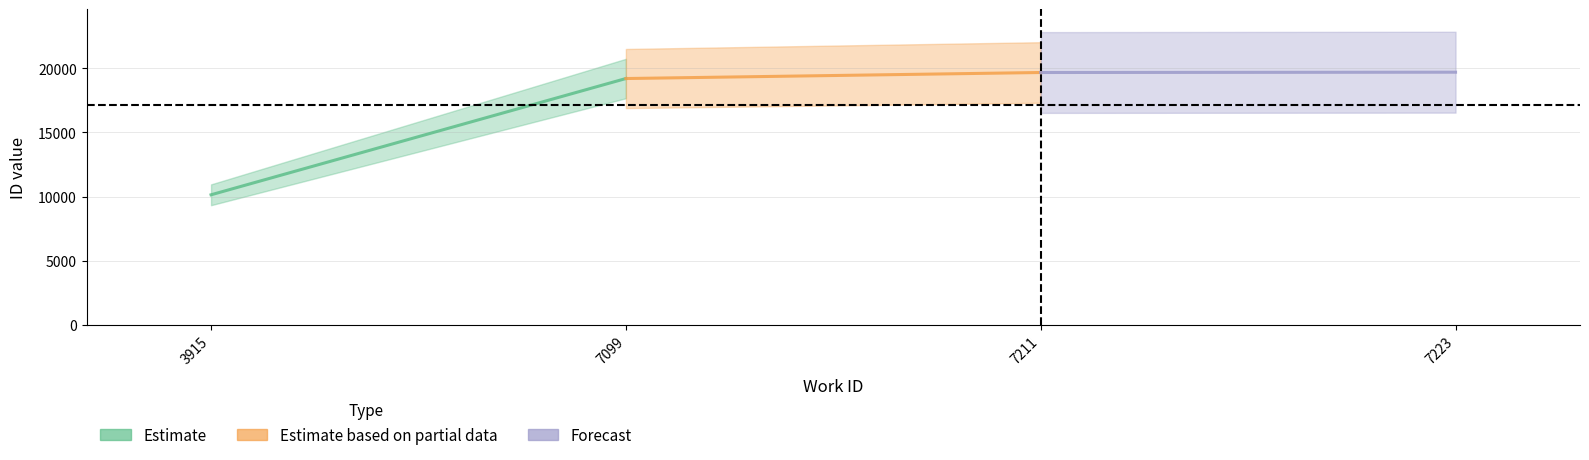

The value of Forecast at 7211 is 8306. True or false?

False